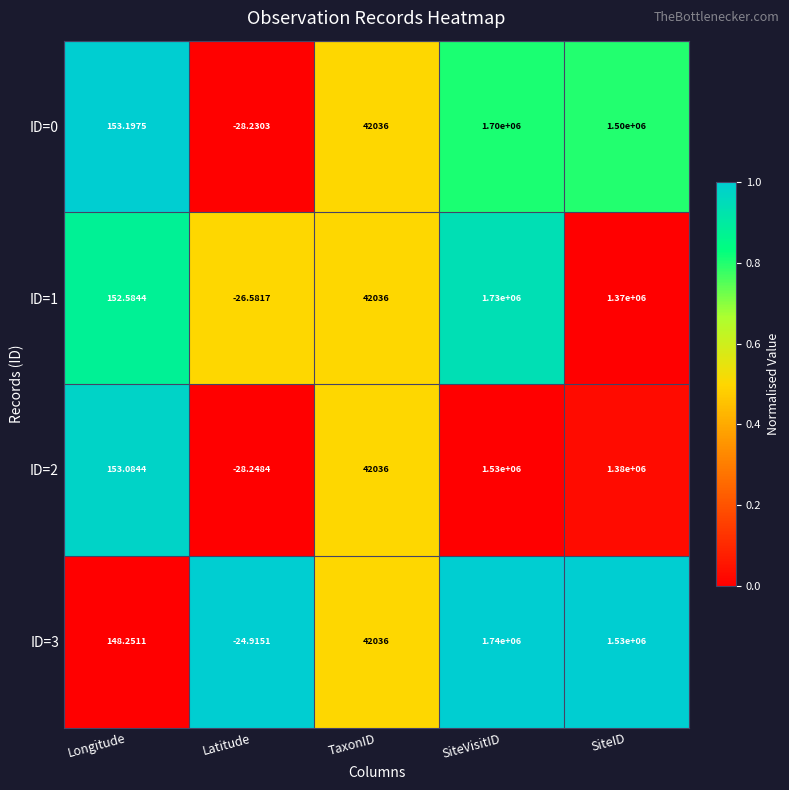

Rank the categories by ID=0 value from lowest to highest.

Latitude, Longitude, TaxonID, SiteID, SiteVisitID